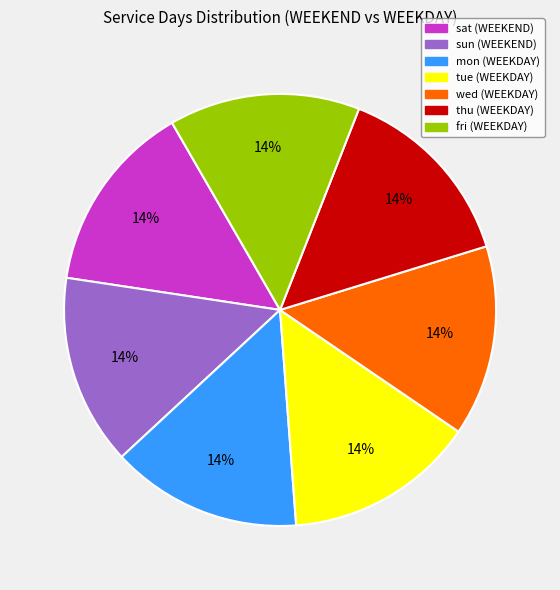

Is there a majority slice in this chart?

No